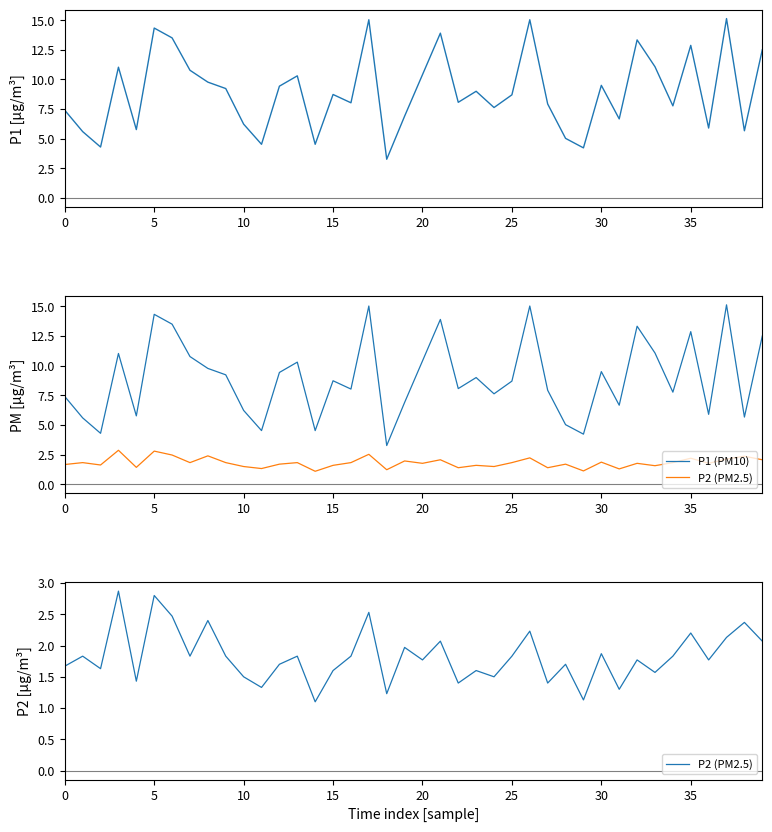

What is the greatest value displayed?

15.1